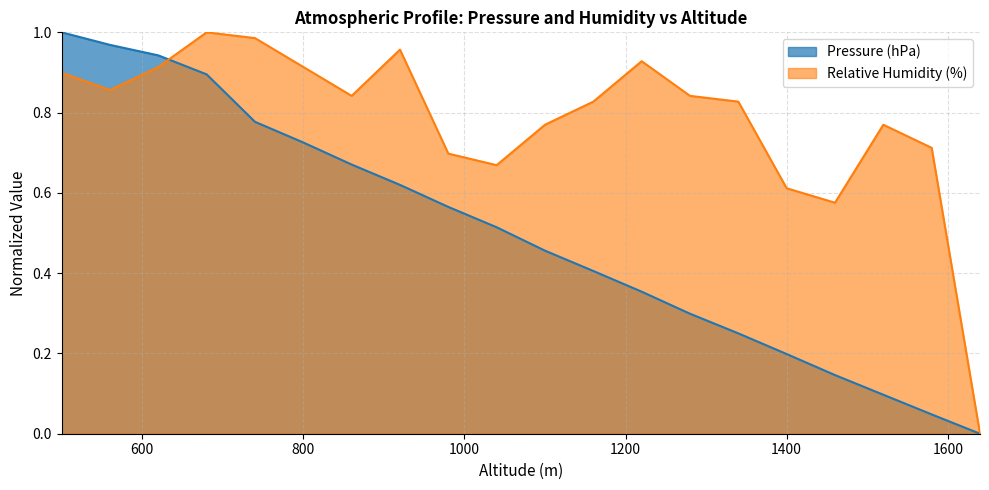

At 1280, list the series in order from largest to smallest.

Relative Humidity (%), Pressure (hPa)